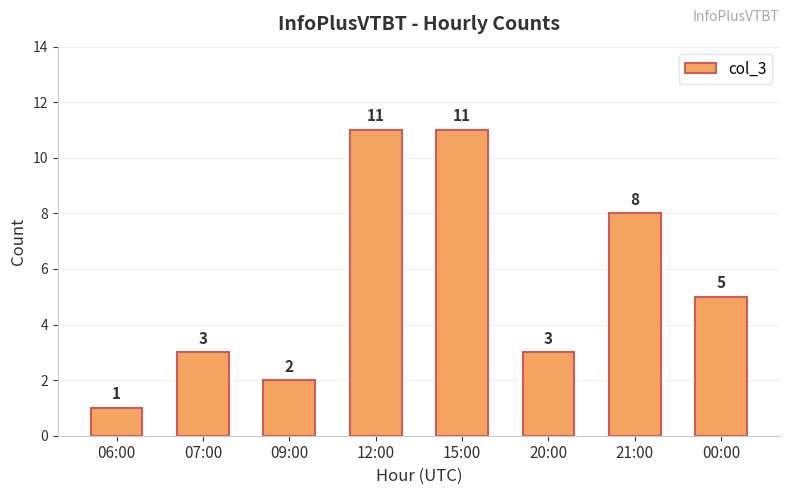

What is the value of the 7th bar from the left?

8